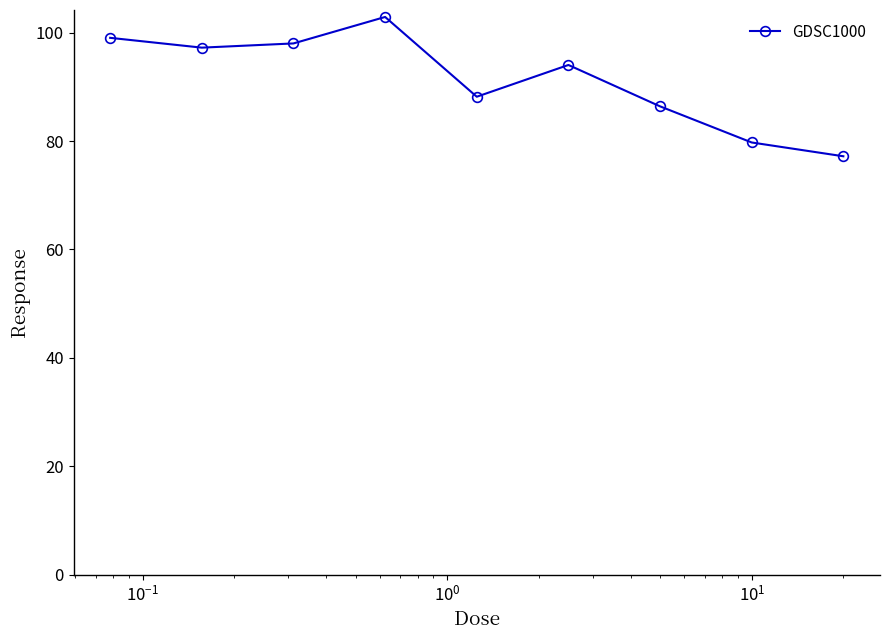

What is the greatest value displayed?

102.9